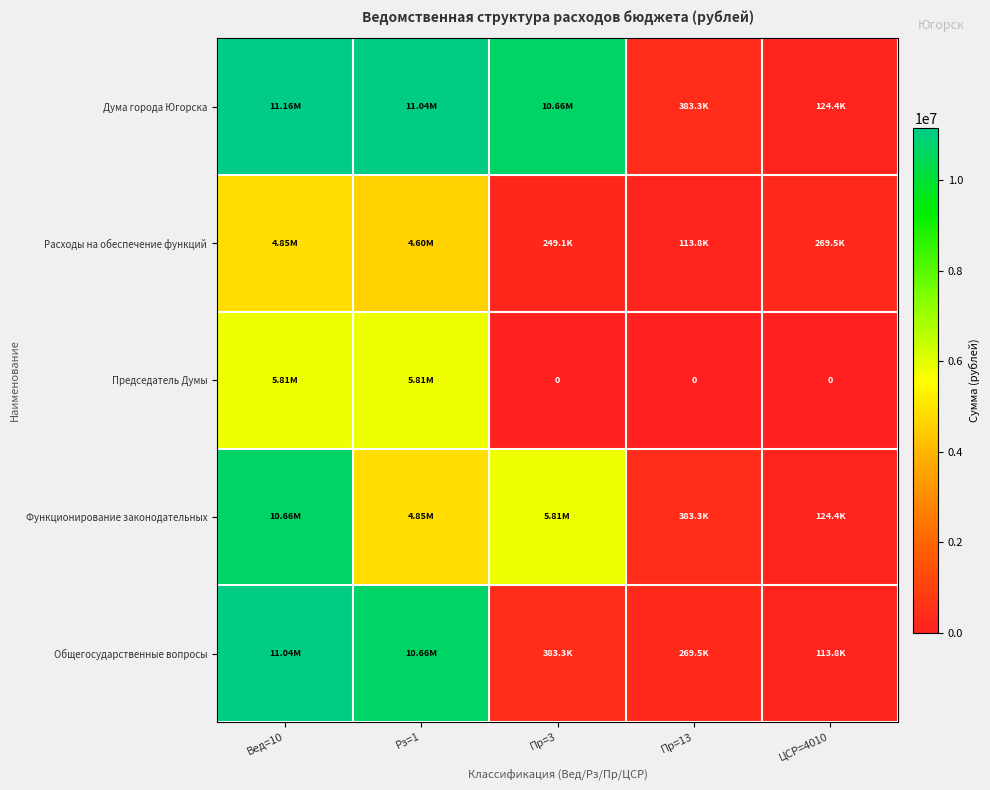

Where is Председатель Думы nearest to the value 2903209?

Пр=3